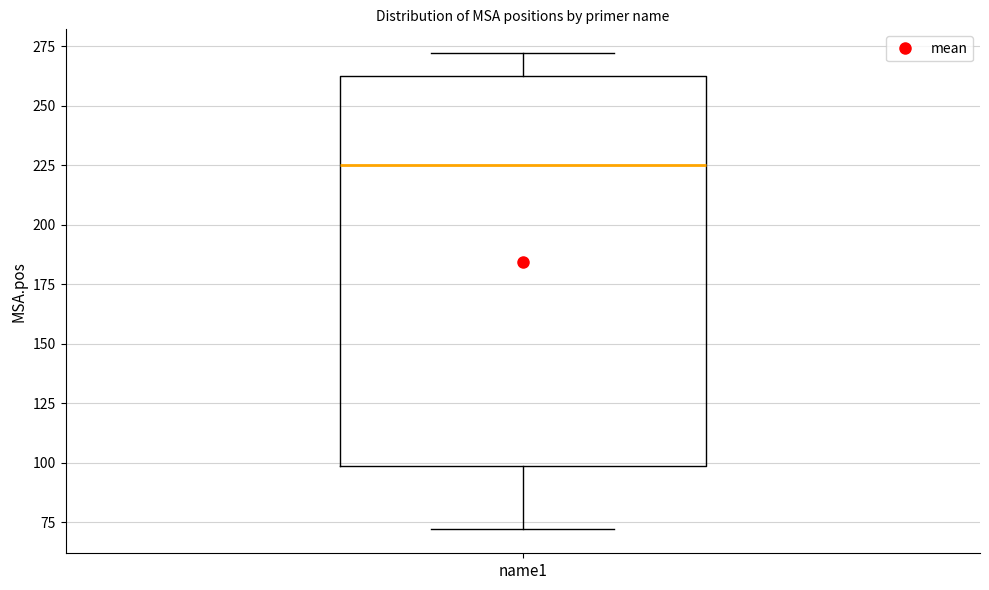

Transcribe this box plot: give where the median line is, the range the box spans, and where the two whiskers end, as read against the y-axis. The values are not printed on the chart, so give them approximately, as read against the axis.

median 225, box 100 to 260, whiskers 70 to 270